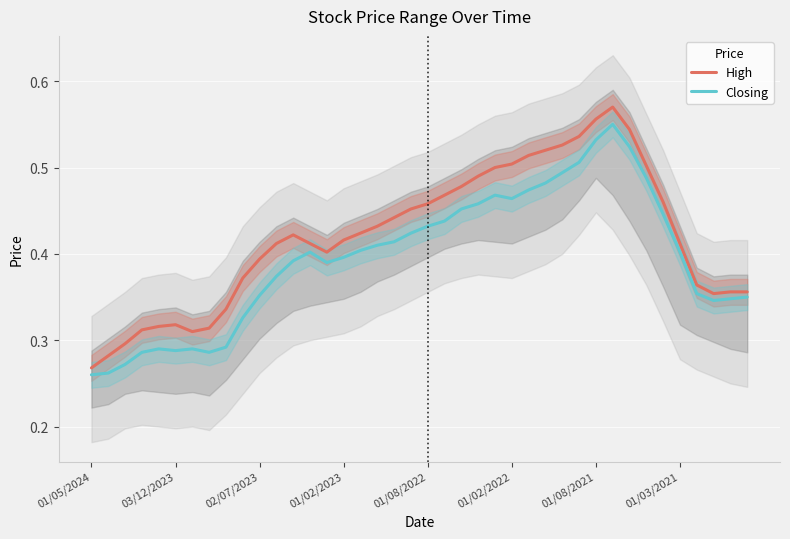

How many interior local peaks does the High series have?

3